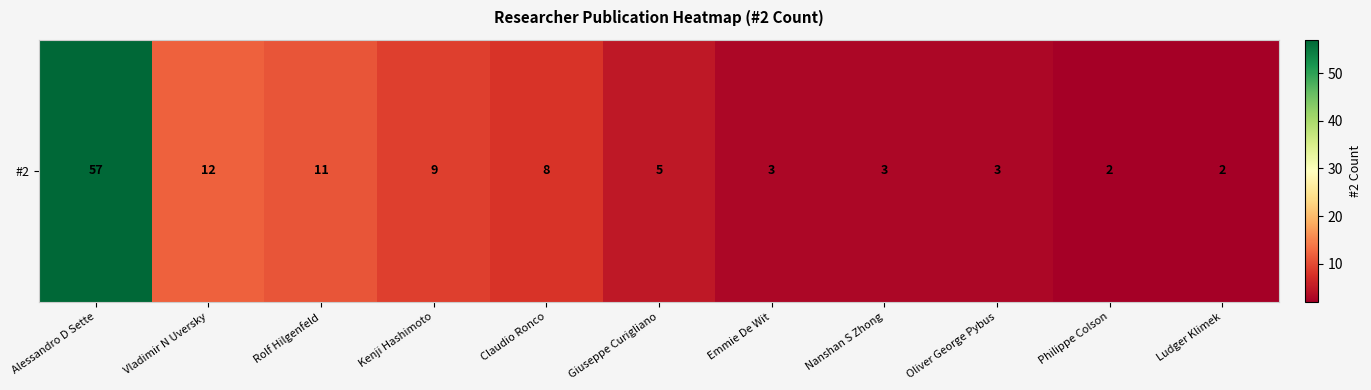

What is the average value?

10